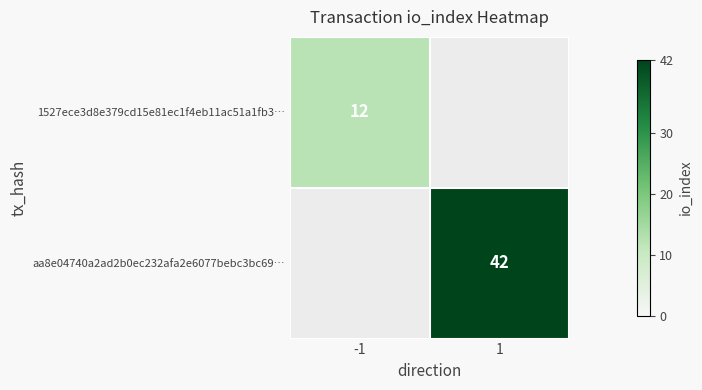

The value of 1527ece3d8e379cd15e81ec1f4eb11ac51a1fb3… at -1 is 5. True or false?

False